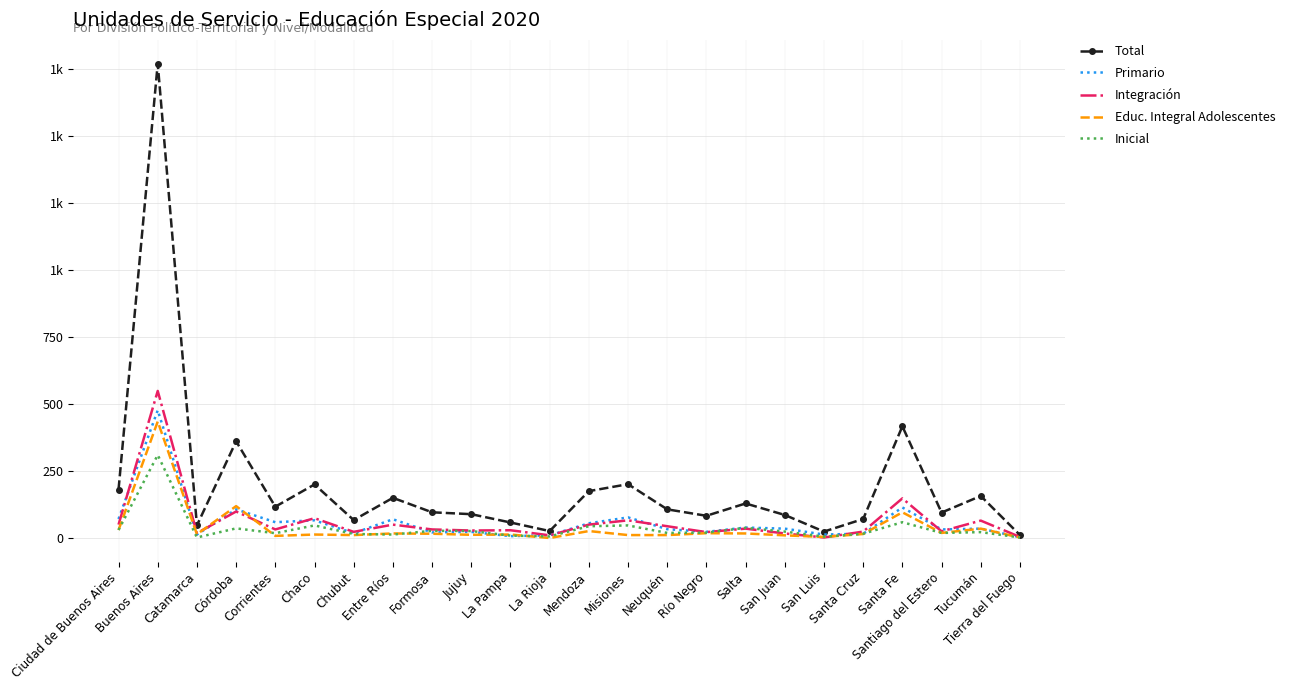

What are all the series names shown in the legend?

Total, Primario, Integración, Educ. Integral Adolescentes, Inicial